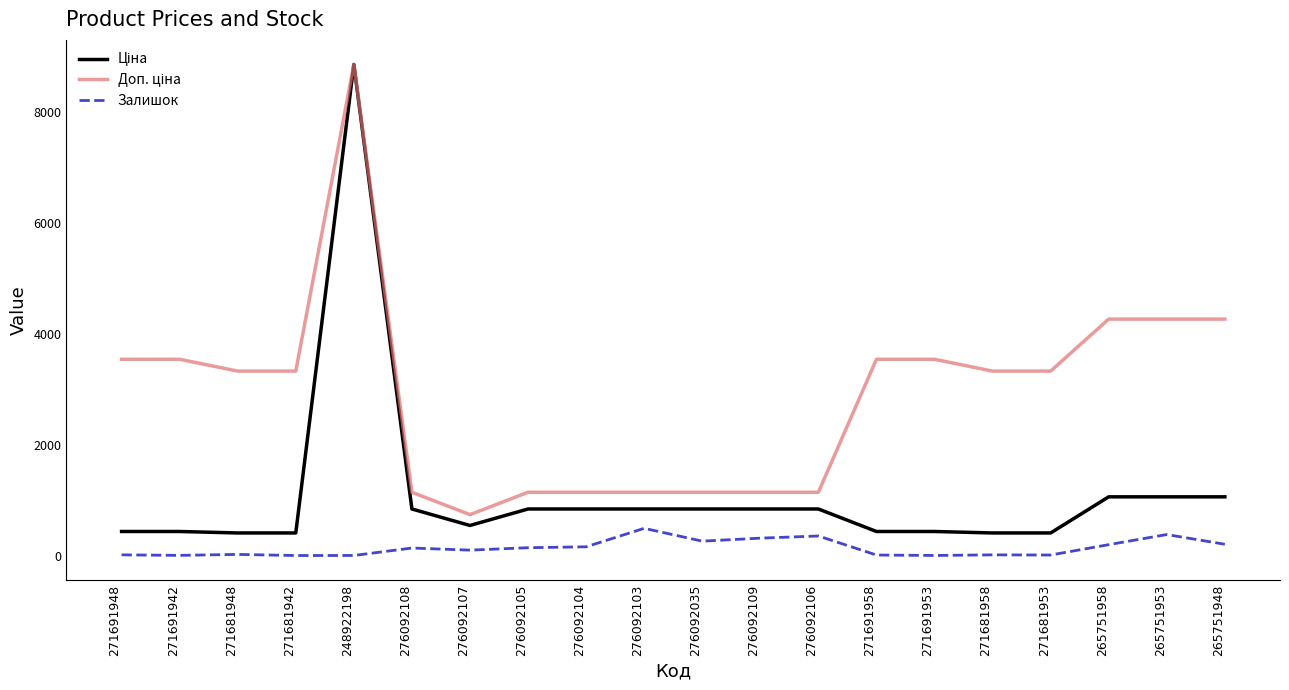

Which category has the highest value across all series?

248922198